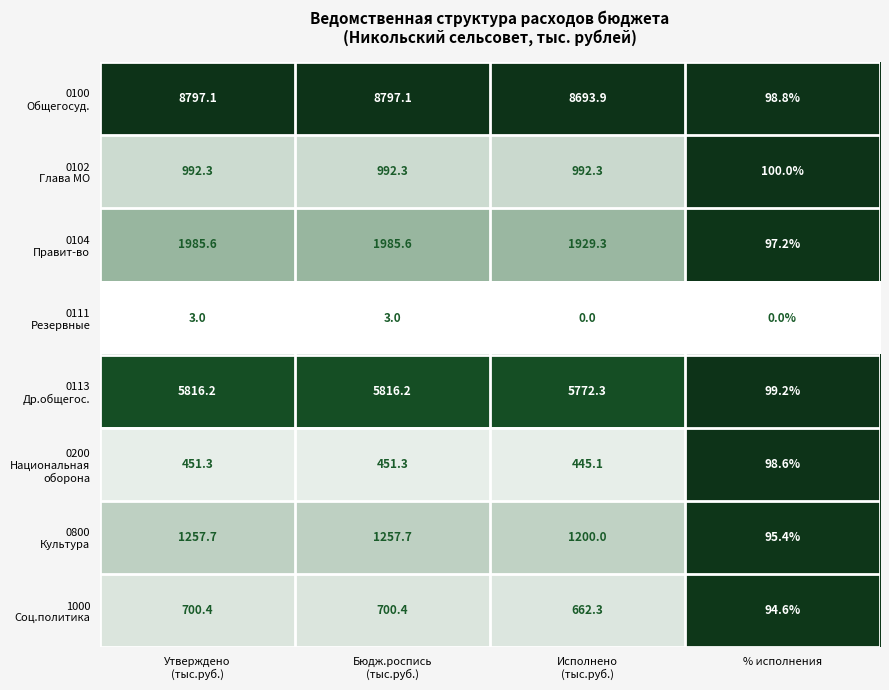

What is the total value across all series at % исполнения?

683.8